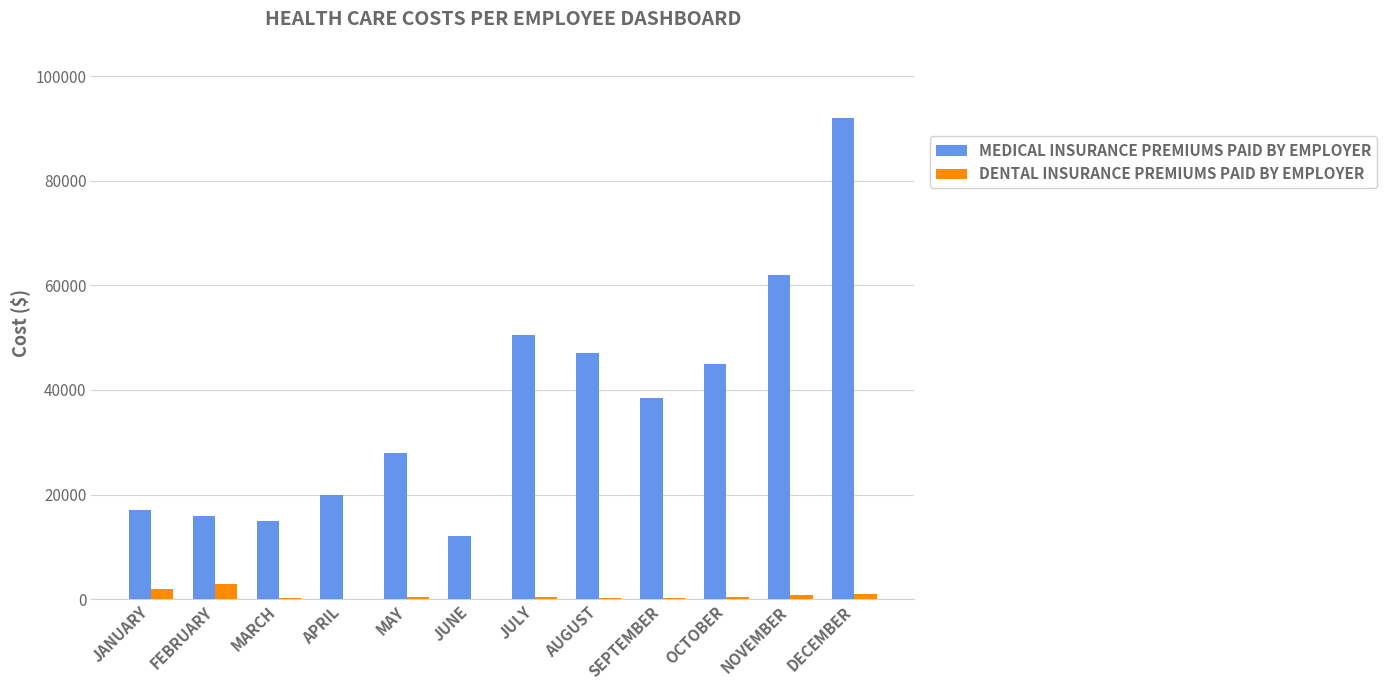

Where is MEDICAL INSURANCE PREMIUMS PAID BY EMPLOYER nearest to the value 52000?

JULY